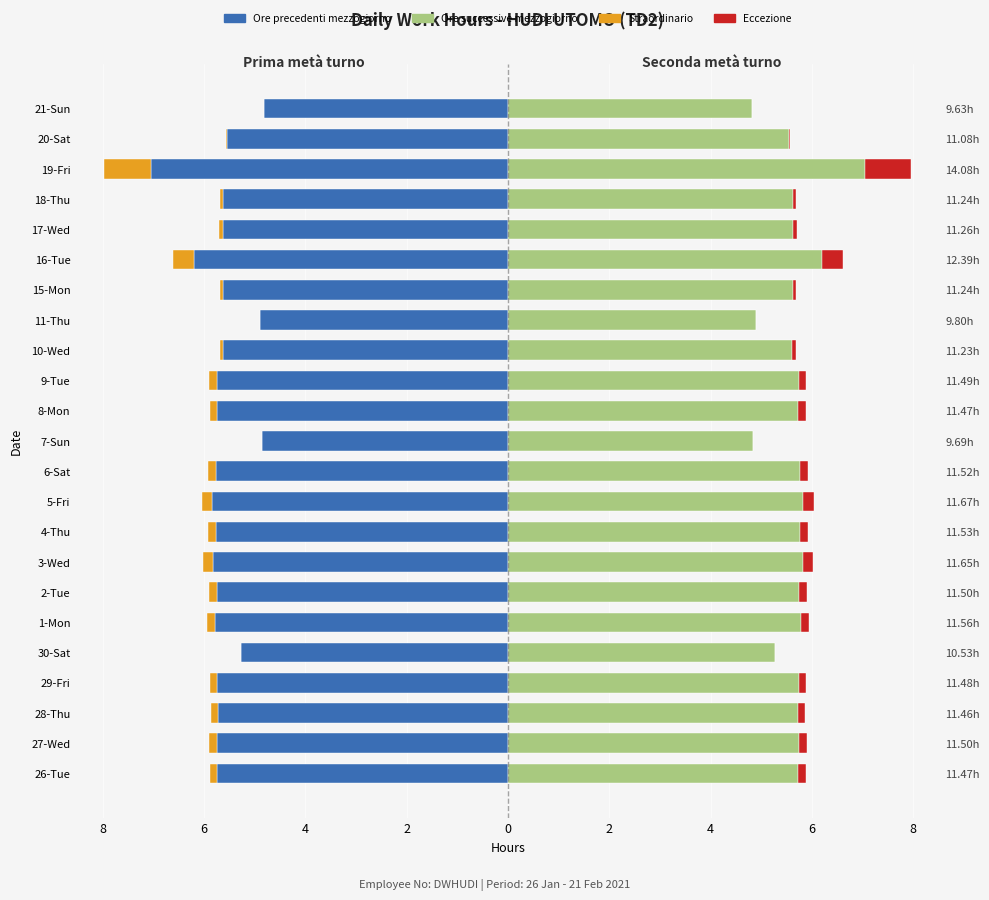

What are all the series names shown in the legend?

Ore precedenti mezzogiorno, Ore successive mezzogiorno, Straordinario, Eccezione